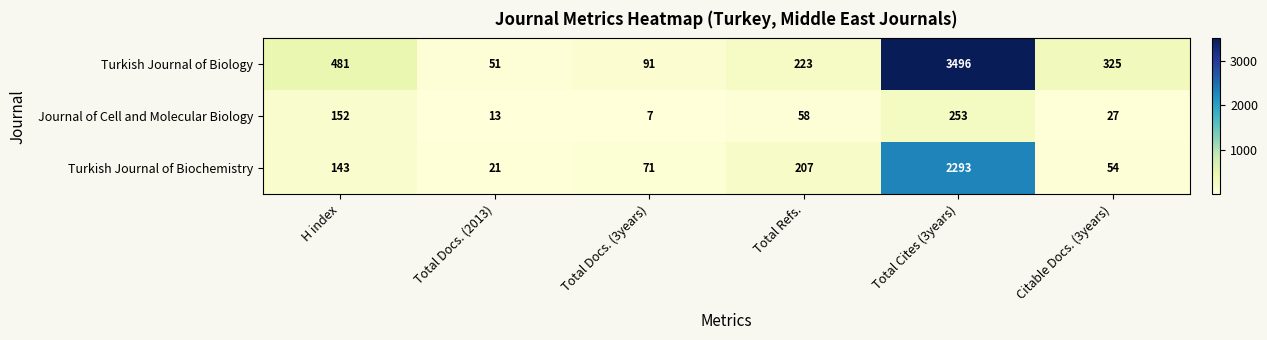

Which label corresponds to the largest value in the chart?

Total Cites (3years)